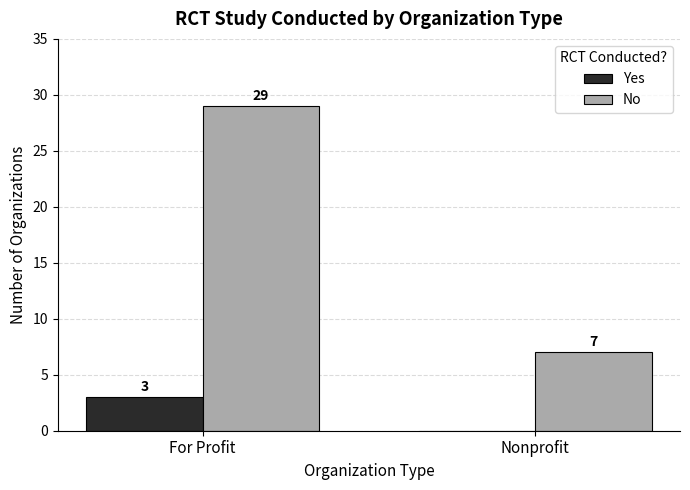

How many groups of bars are there?

2